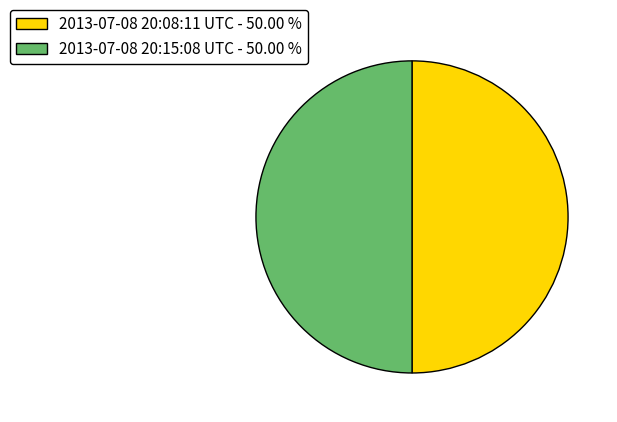

How many slices are in this pie chart?

2